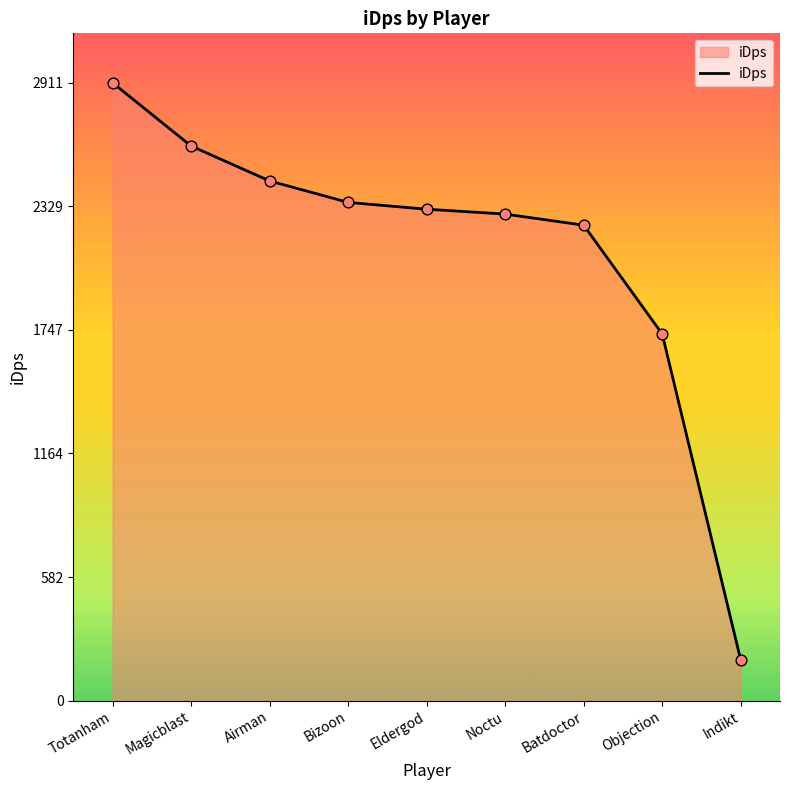

Which has a higher value, Totanham or Bizoon?

Totanham